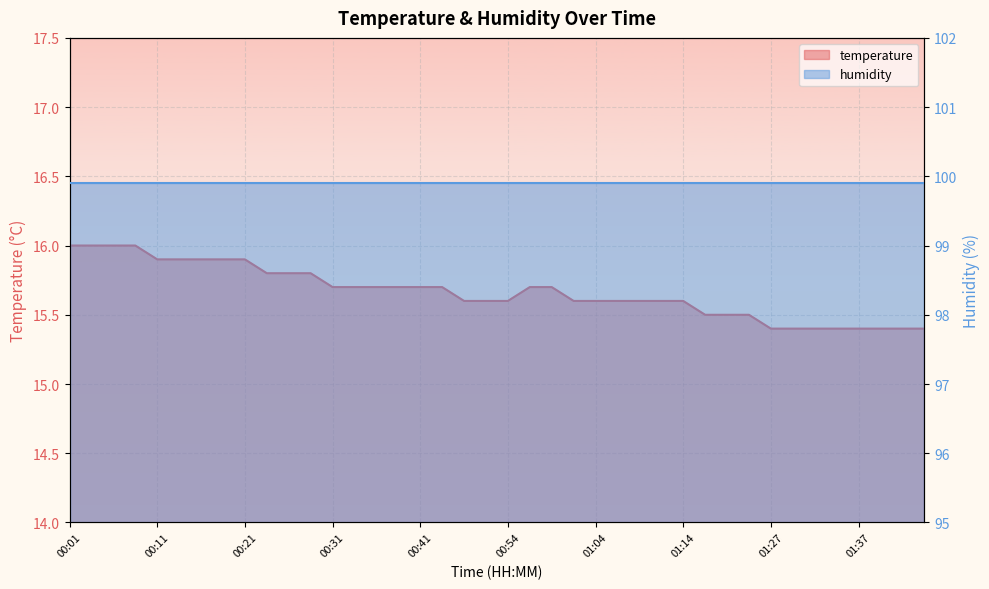

What is the value of the 34th point from the left?

15.4